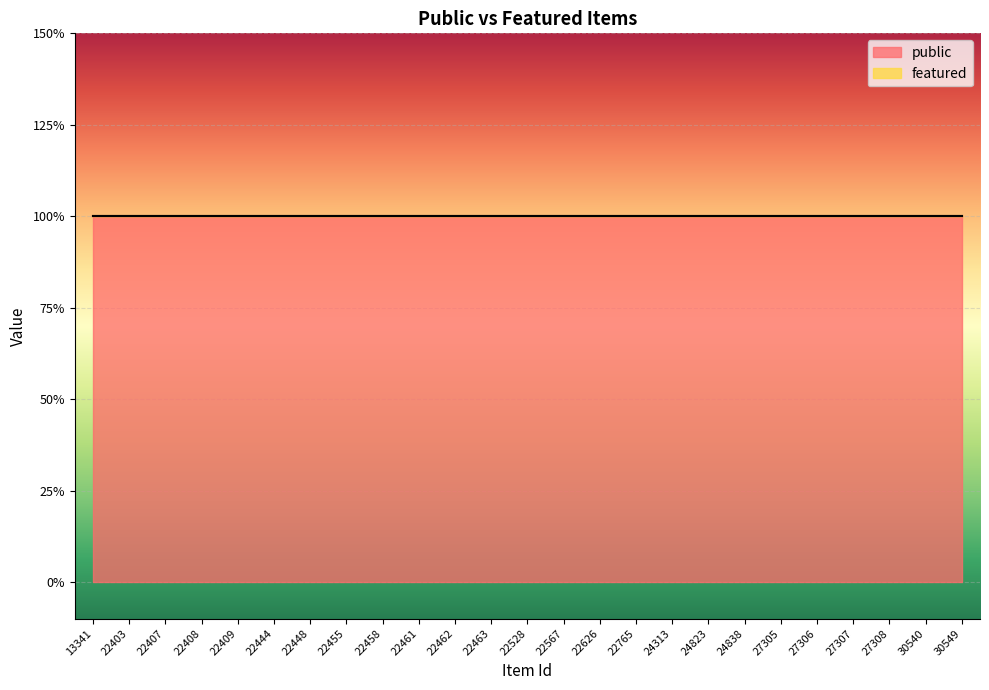

Rank the series at 22765 from lowest to highest value.

featured, public